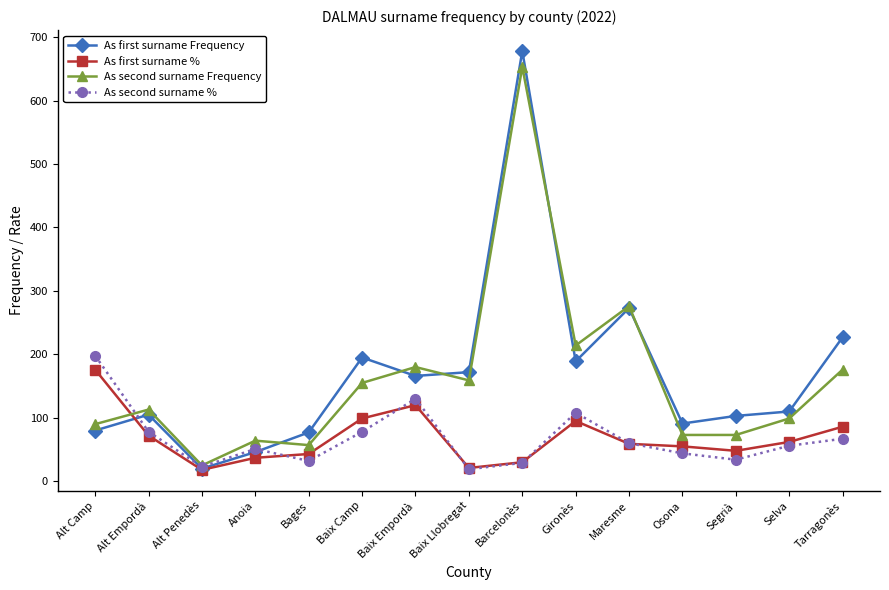

What is the label of the 10th point from the left?

Gironès